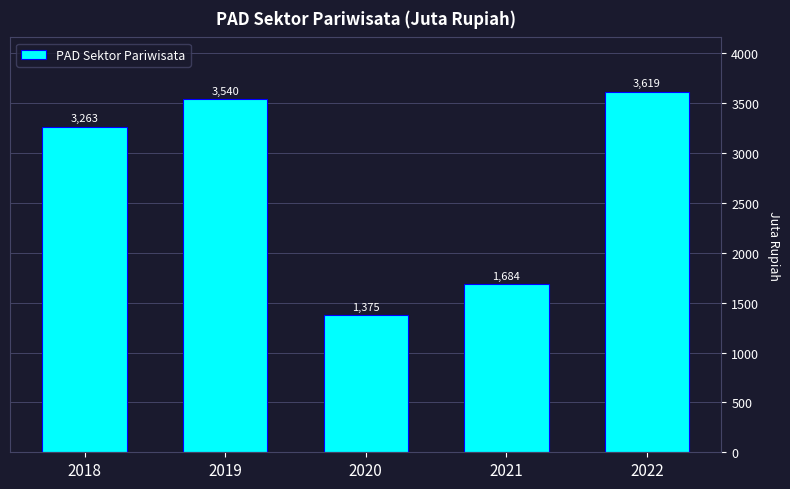

What is the sum of all values?

13479.9